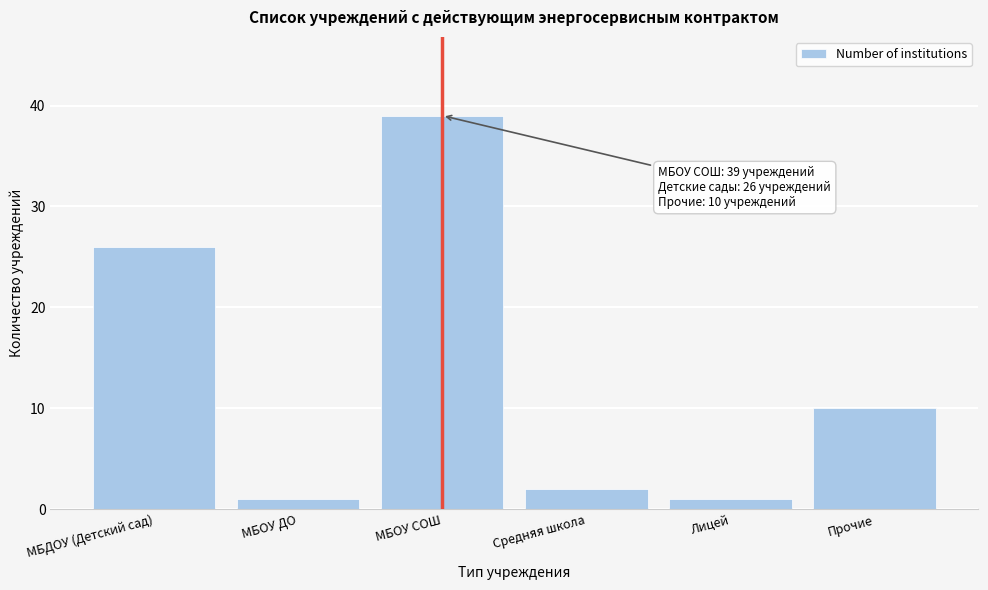

Reading left to right, what are all the values shown in this chart?

МБДОУ (Детский сад)=26	МБОУ ДО=1	МБОУ СОШ=39	Средняя школа=2	Лицей=1	Прочие=10